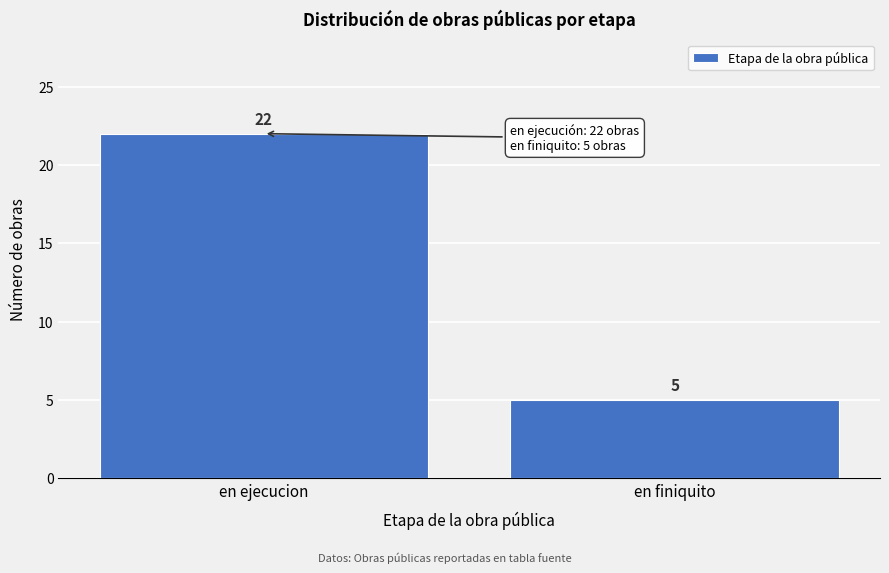

Reading right to left, extract all data points from this chart.

en finiquito=5	en ejecucion=22